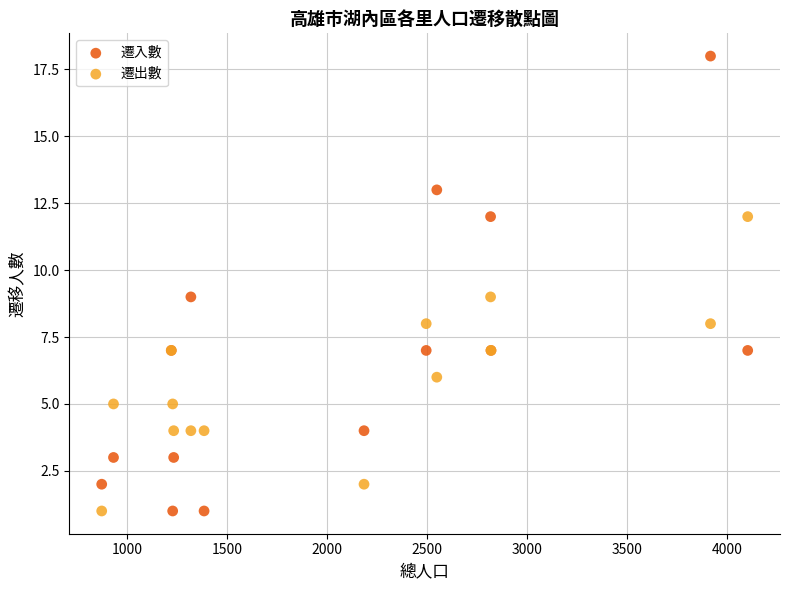

Which series has the widest spread of Y values?

遷入數